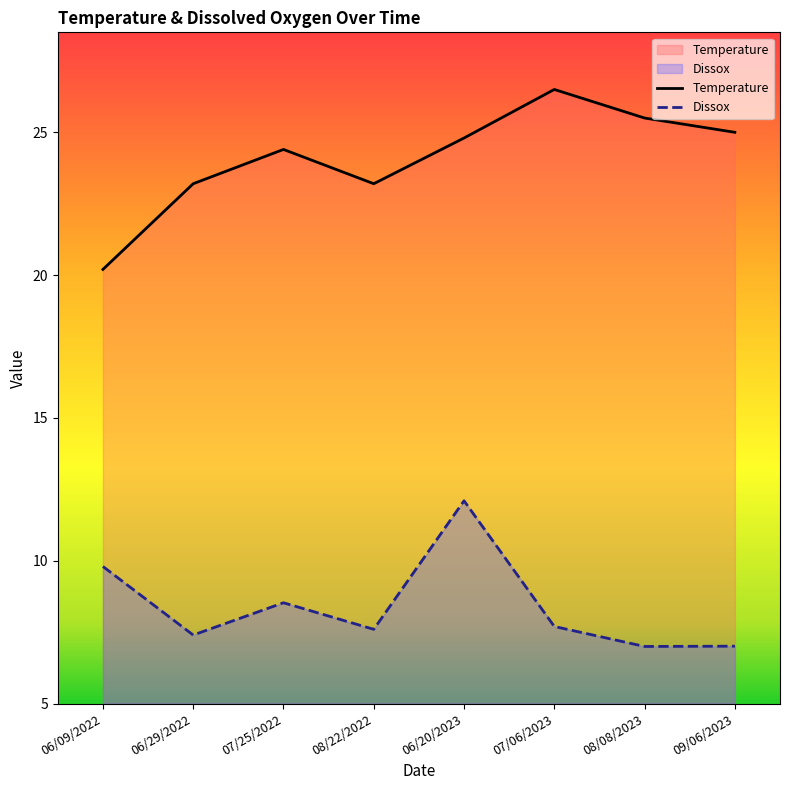

What position from the left is 07/06/2023?

6